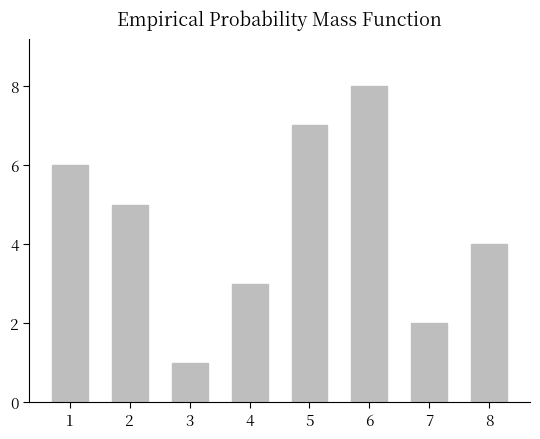

Reading left to right, transcribe all the data shown in this chart.

6	5	1	3	7	8	2	4